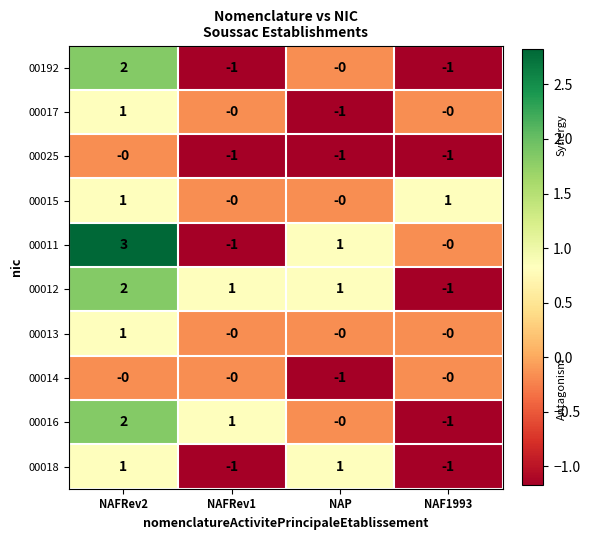

What is the greatest value displayed?

3